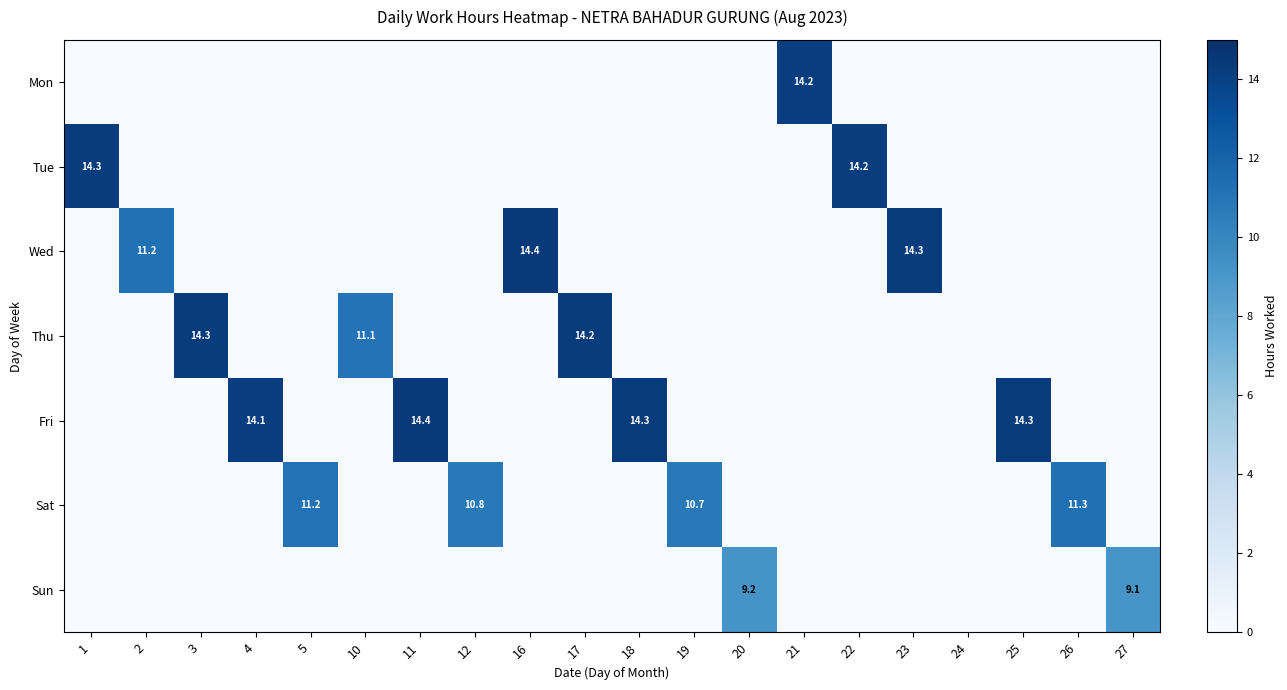

Is it true that Sat equals 15.0 at 19?

False